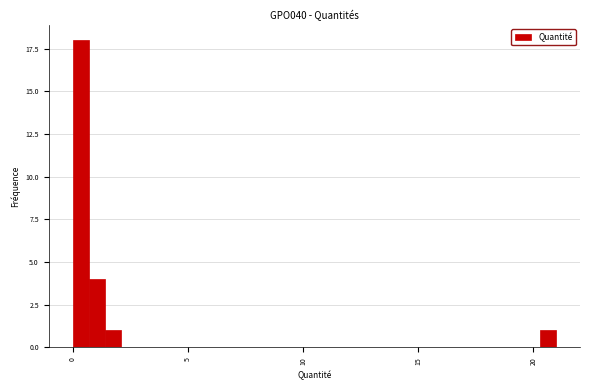

Around what value on the x-axis is the tallest bar? Give the approximate position of its centre, as read against the axis.

0.5